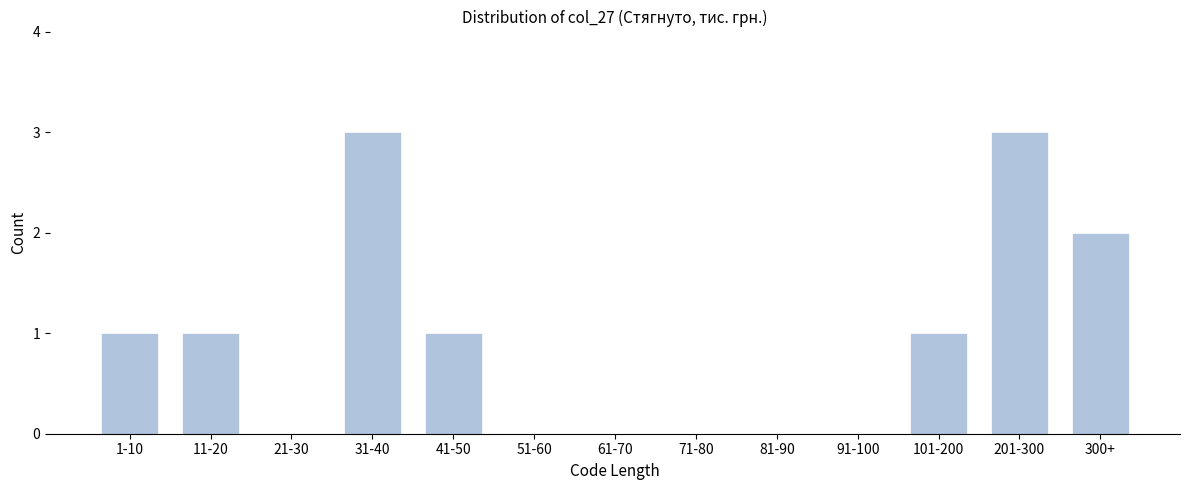

Reading left to right, transcribe all the data shown in this chart.

1-10=1	11-20=1	21-30=0	31-40=3	41-50=1	51-60=0	61-70=0	71-80=0	81-90=0	91-100=0	101-200=1	201-300=3	300+=2